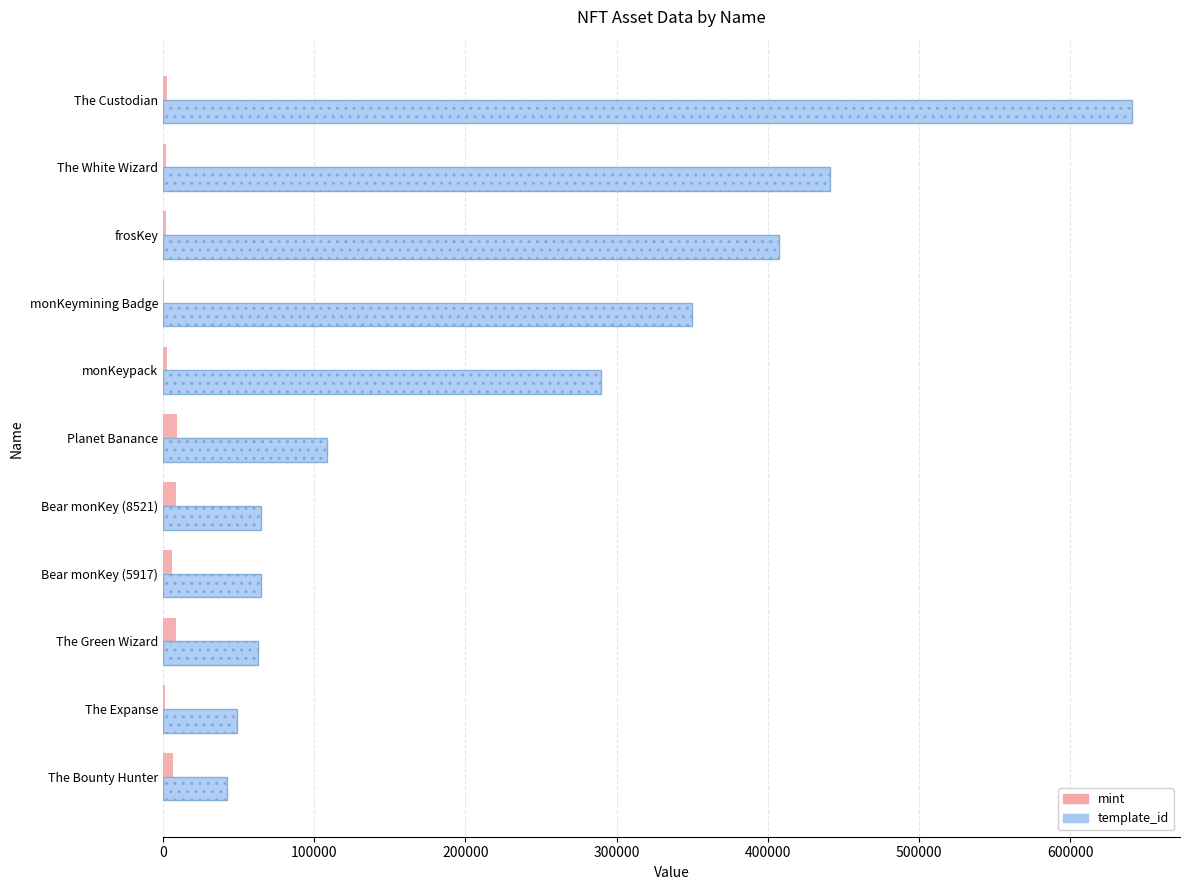

Between The Expanse and Planet Banance, which series saw the biggest shift?

template_id